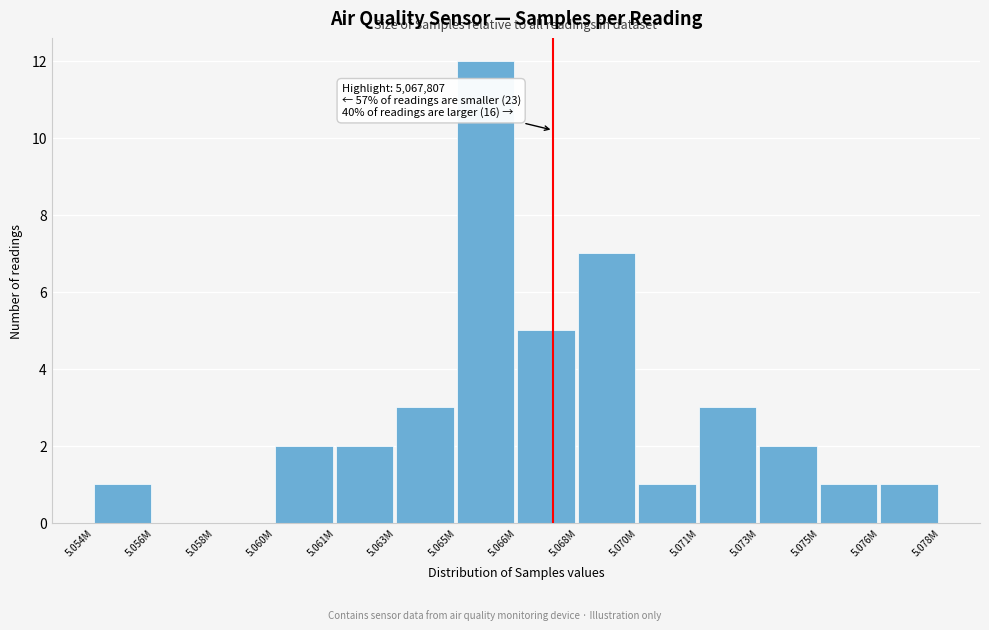

Reading right to left, what are all the values shown in this chart?

5.076M=1	5.075M=1	5.073M=2	5.071M=3	5.070M=1	5.068M=7	5.066M=5	5.065M=12	5.063M=3	5.061M=2	5.060M=2	5.058M=0	5.056M=0	5.054M=1